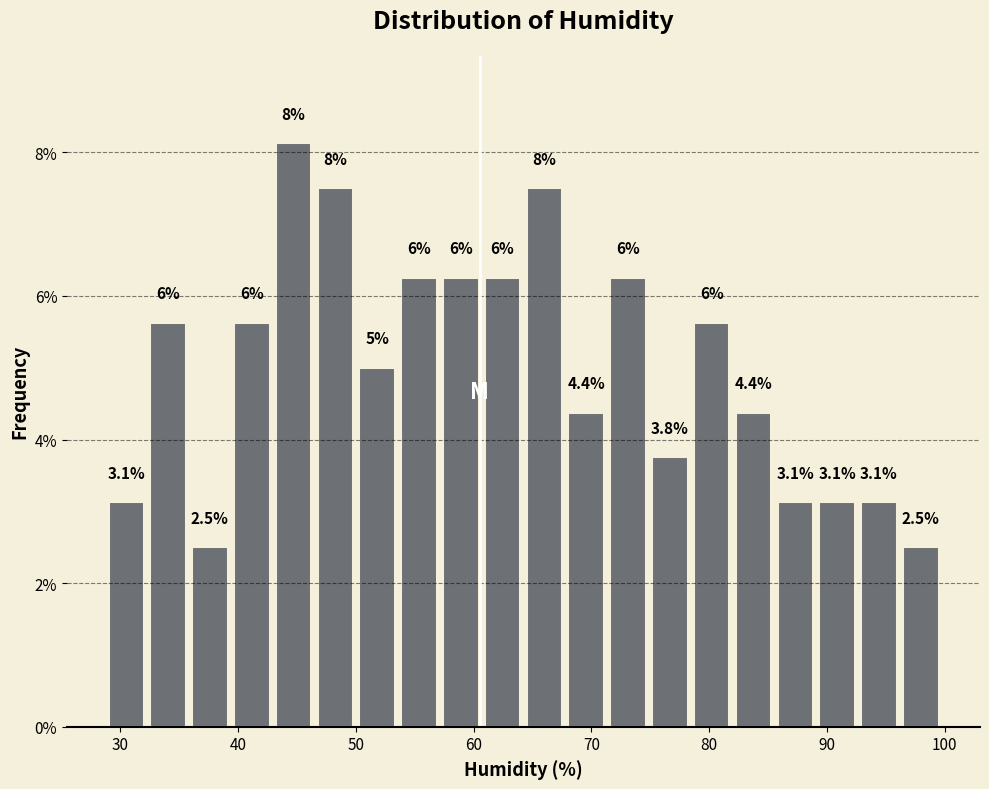

Read against the x-axis, roughly where is the centre of the tallest bar?

45